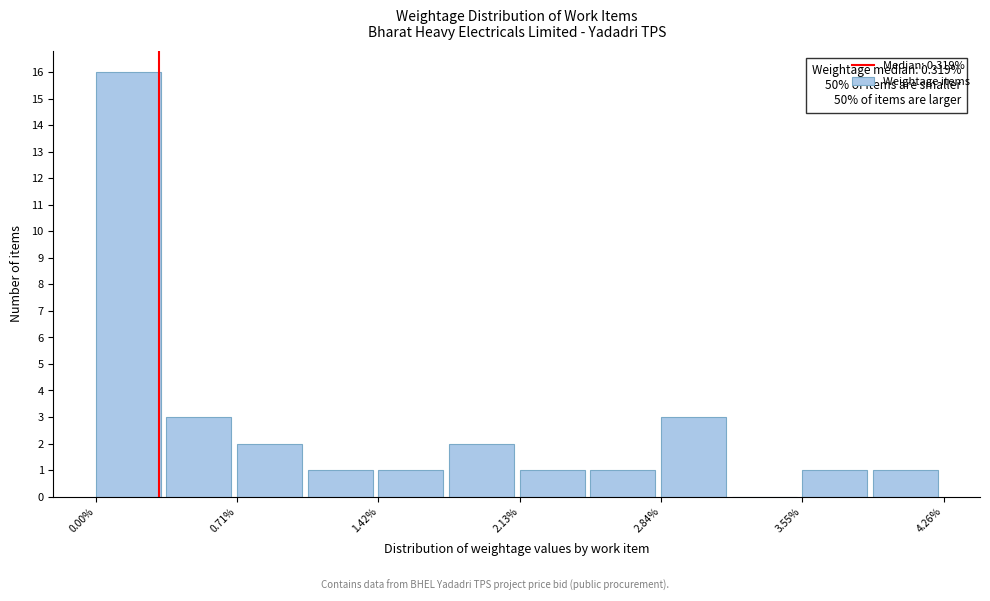

Read against the x-axis, roughly where is the centre of the tallest bar?

0.2